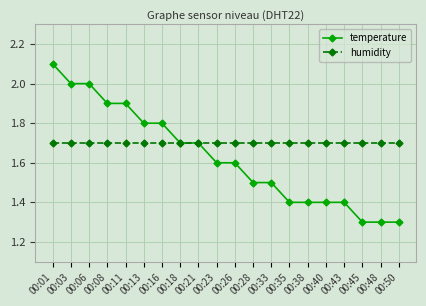

What is the maximum value shown in the chart?

2.1